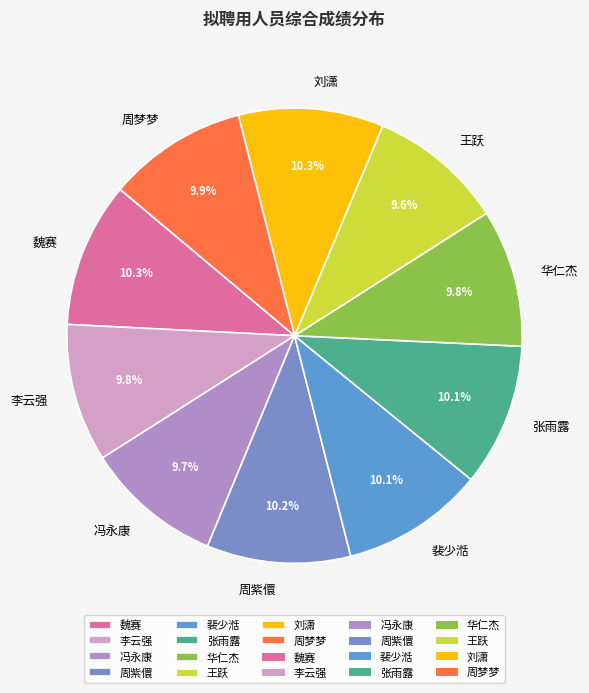

True or false: 华仁杰 accounts for 1% of the total.

False